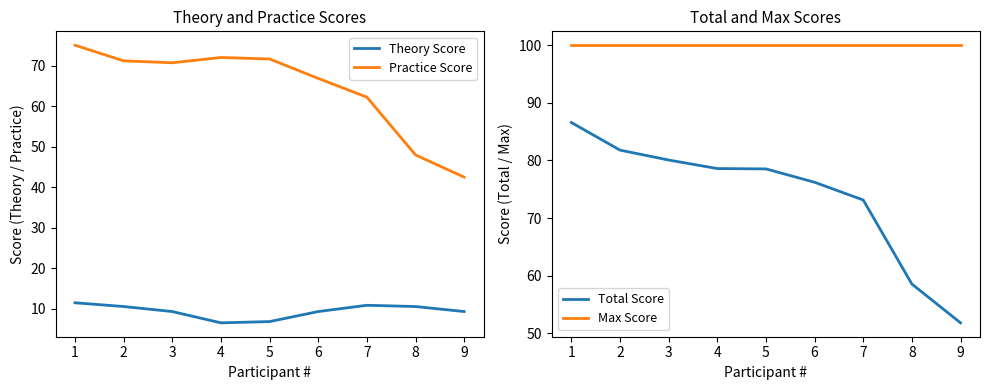

List the series in order of their peak value, lowest first.

Theory Score, Practice Score, Total Score, Max Score